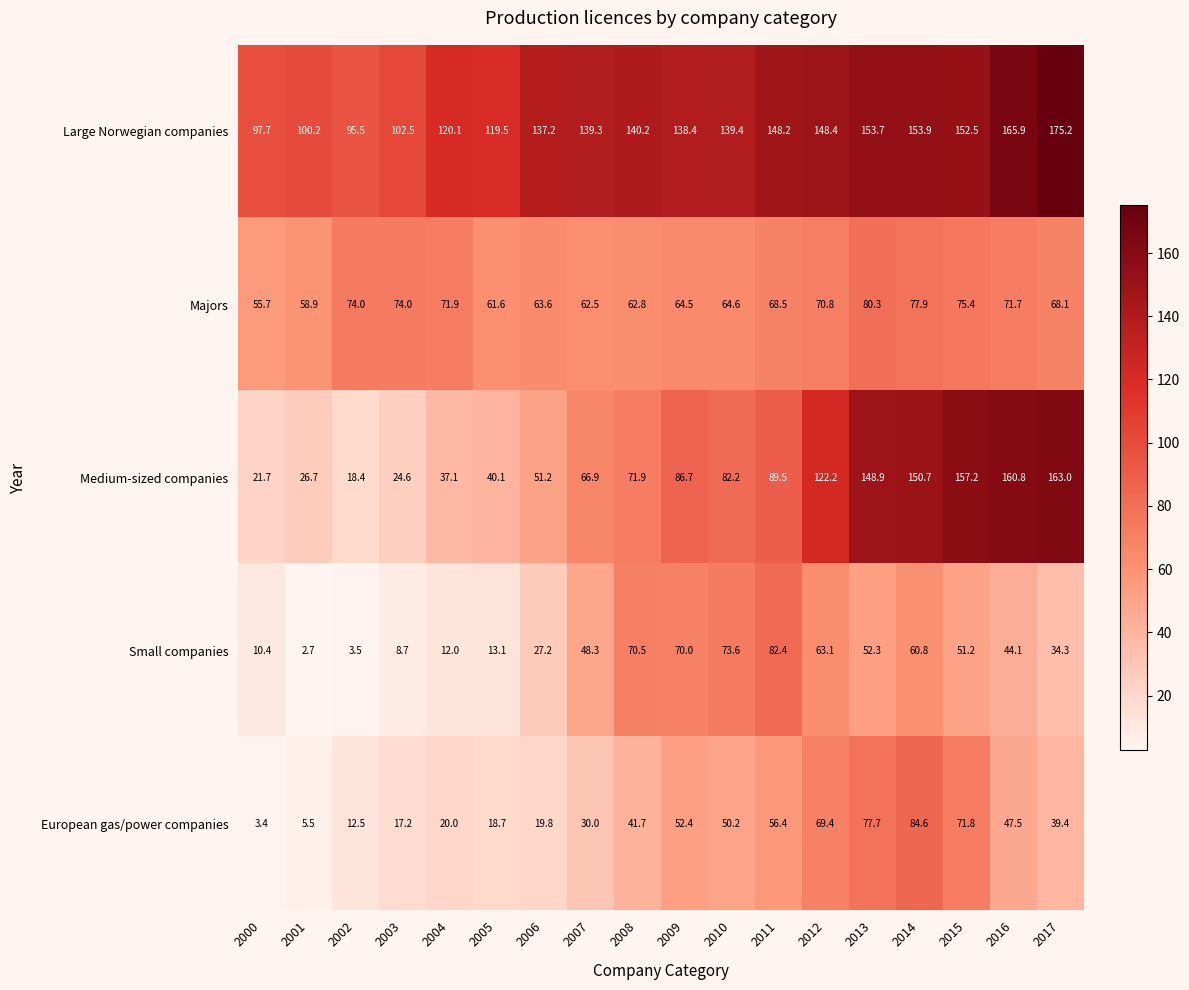

How many data points in Small companies are less than 48?

9